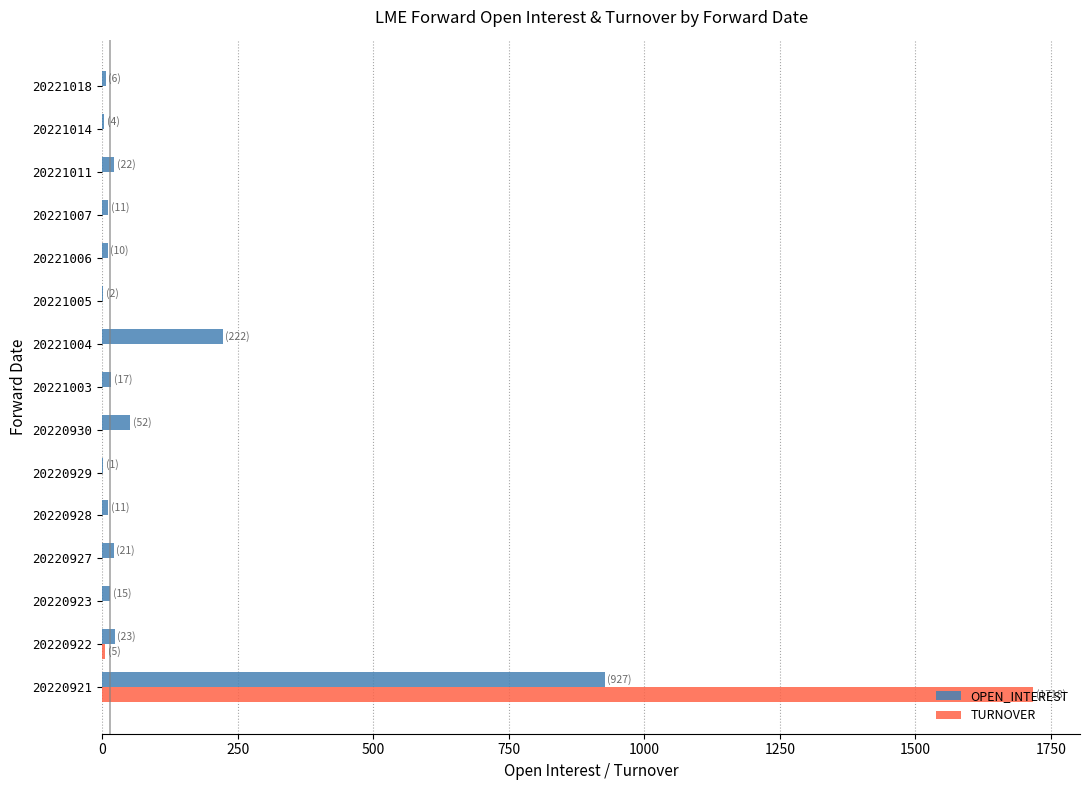

What are all the series names shown in the legend?

OPEN_INTEREST, TURNOVER